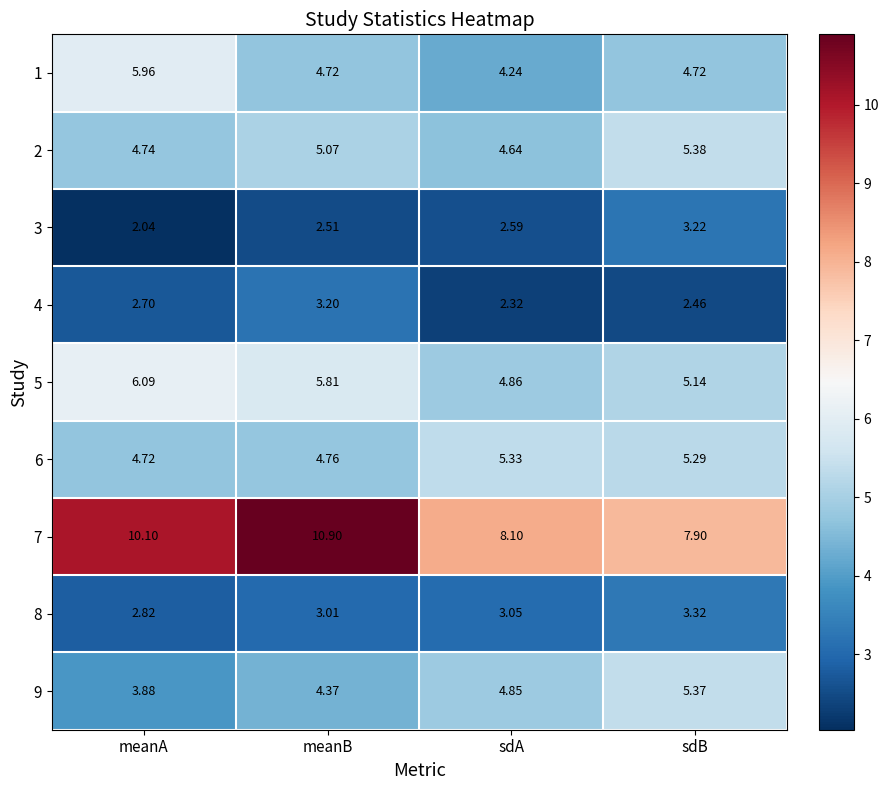

At which label does 2 reach its peak?

sdB